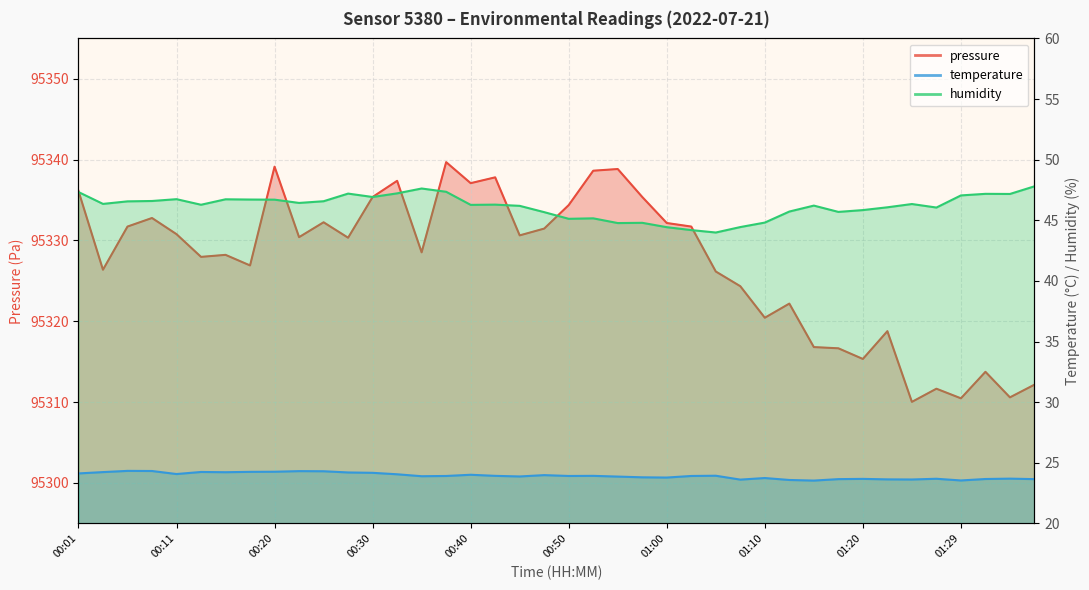

What is the average value of the humidity series?

46.2